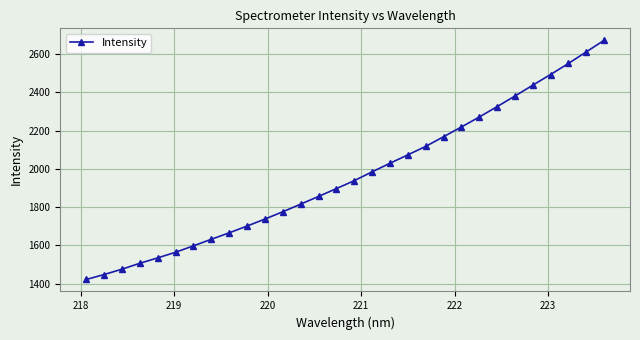

How many lines are shown in the chart?

1